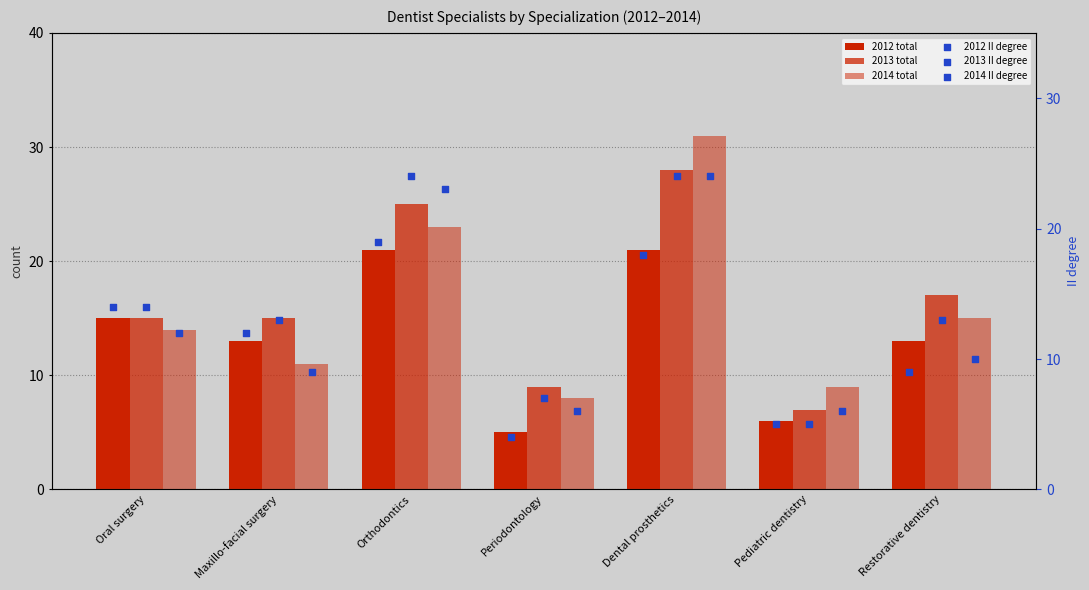

Which series has the largest Y range (max minus min)?

2014 total